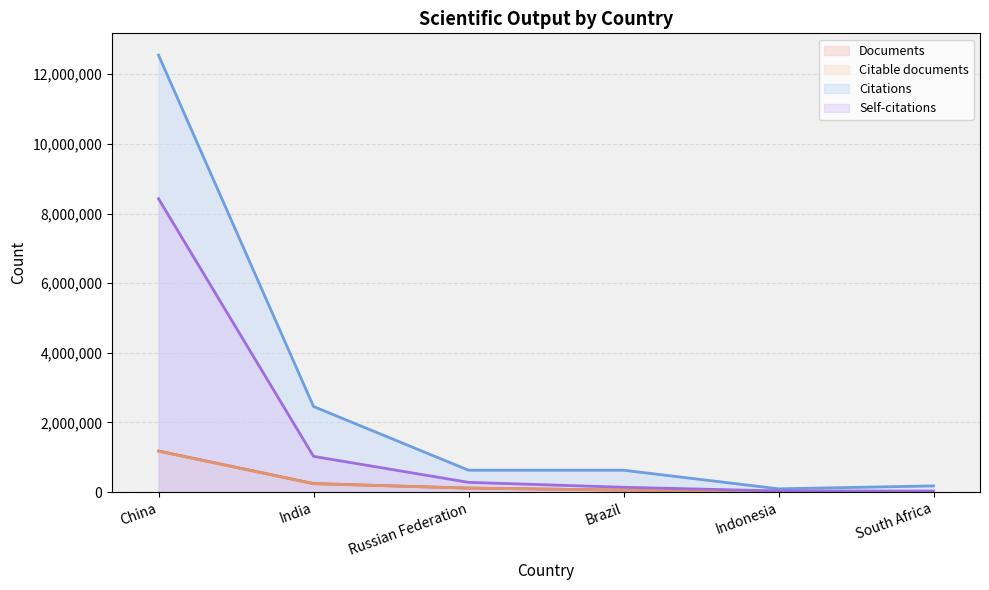

What is the difference between the second highest and second lowest values in the Self-citations series?

993328